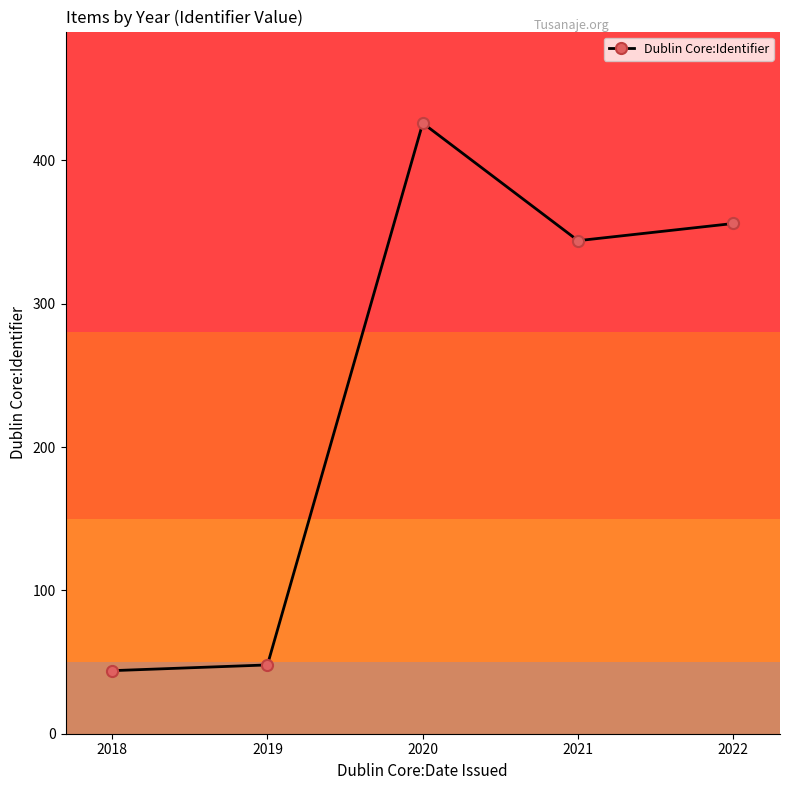

List the labels in order of value, largest first.

2020, 2022, 2021, 2019, 2018